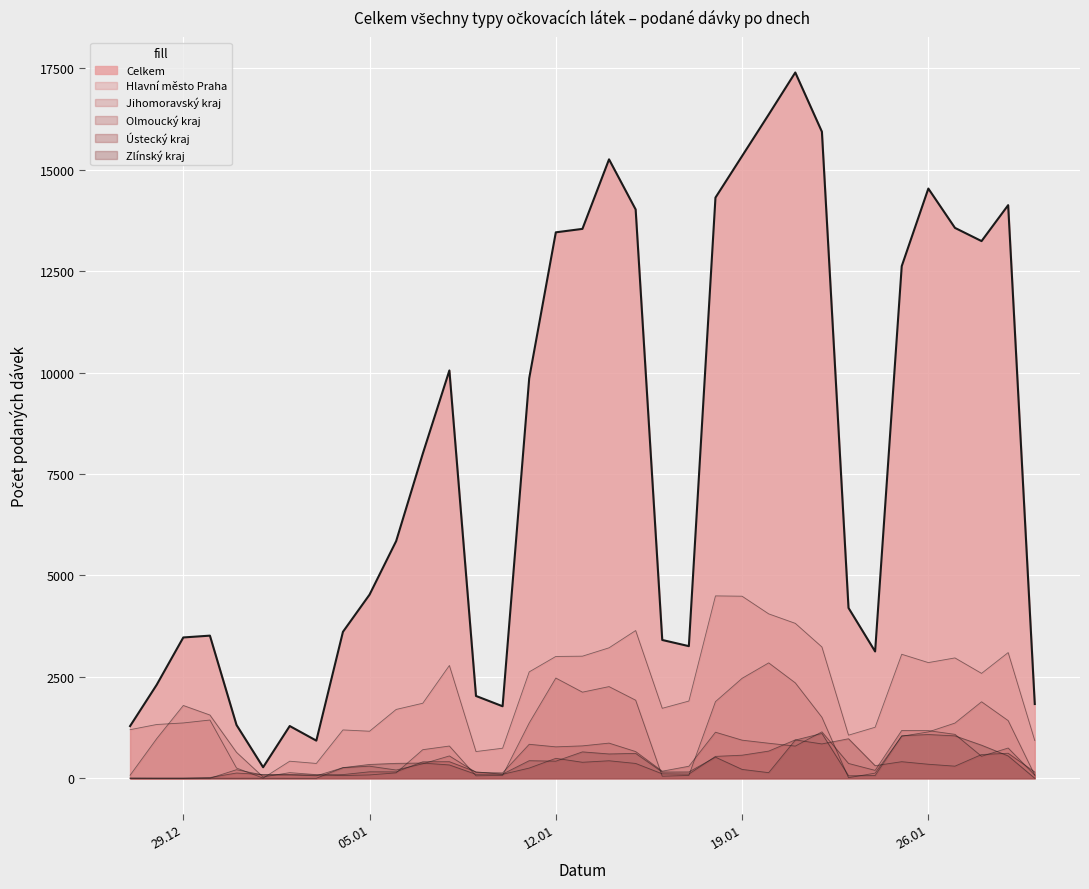

Reading right to left, extract all data points from this chart.

Celkem: 1829	14126	13240	13566	14535	12622	3125	4198	15936	17396	16359	15336	14312	3256	3408	14020	15255	13541	13456	9859	1774	2028	10052	7999	5846	4526	3609	927	1287	271	1313	3515	3470	2303	1286
Hlavní město Praha: 929	3098	2585	2966	2851	3056	1257	1062	3236	3818	4052	4487	4495	1903	1724	3641	3215	3009	3002	2622	740	658	2780	1849	1696	1159	1191	365	420	3	252	1435	1363	1325	1197
Jihomoravský kraj: 76	1421	1885	1360	1142	1035	126	13	1503	2351	2844	2463	1889	69	50	1924	2259	2122	2470	1363	70	60	794	704	132	82	65	89	138	31	639	1559	1794	976	74
Olmoucký kraj: 76	745	541	1082	1174	1178	194	365	1144	792	863	939	1135	296	174	658	866	798	774	837	132	144	550	356	203	297	260	61	79	79	211	0	0	0	1
Ústecký kraj: 152	616	584	298	345	408	310	974	846	946	669	568	539	102	109	365	431	394	491	251	97	158	408	406	157	159	90	77	94	91	129	17	1	1	2
Zlínský kraj: 0	550	815	1045	1078	1048	66	61	1105	941	138	218	520	155	153	613	599	650	421	433	103	97	328	375	367	340	261	0	0	1	0	1	0	0	1